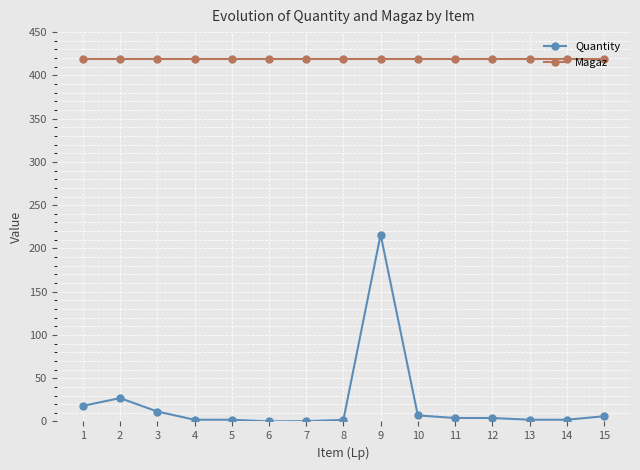

What is the value of the Magaz point at the 15th from the left?

419.0